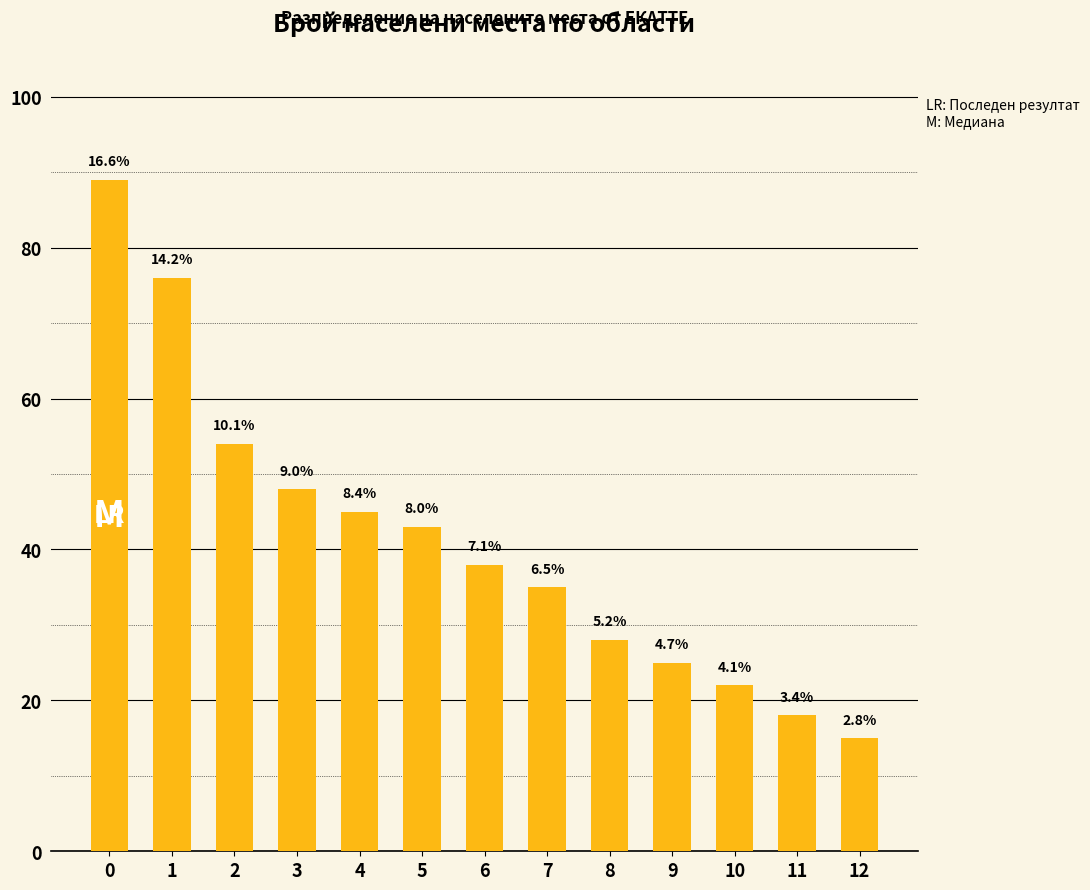

What is the change in value from 5 to 12?

-28